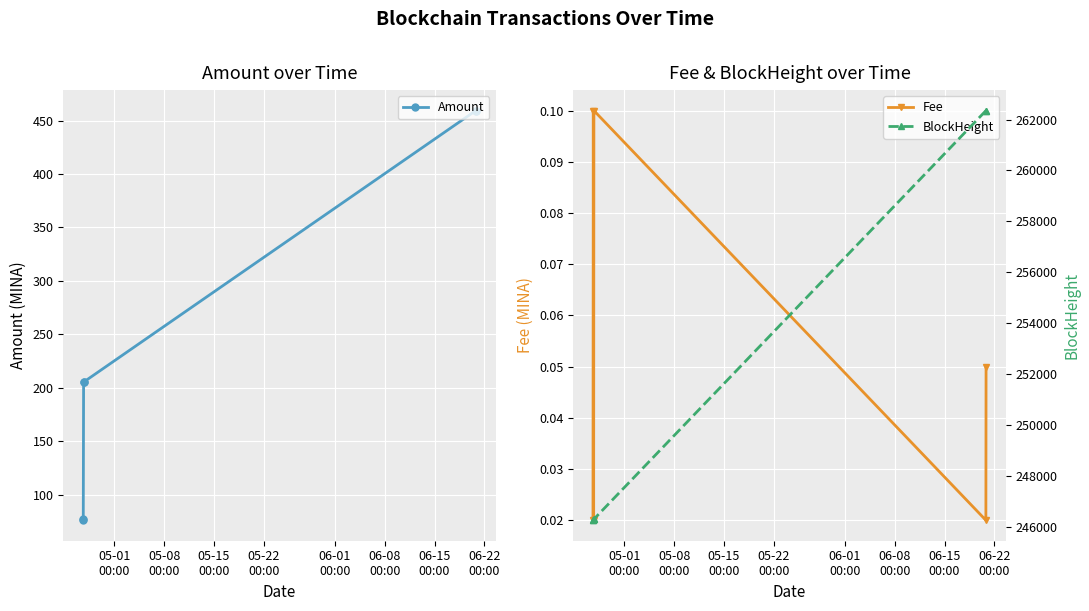

What is the value of the Amount point at the 6th from the left?

459.3